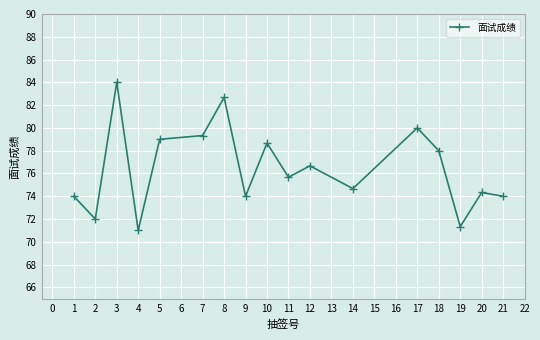

Where is the first local maximum?

3